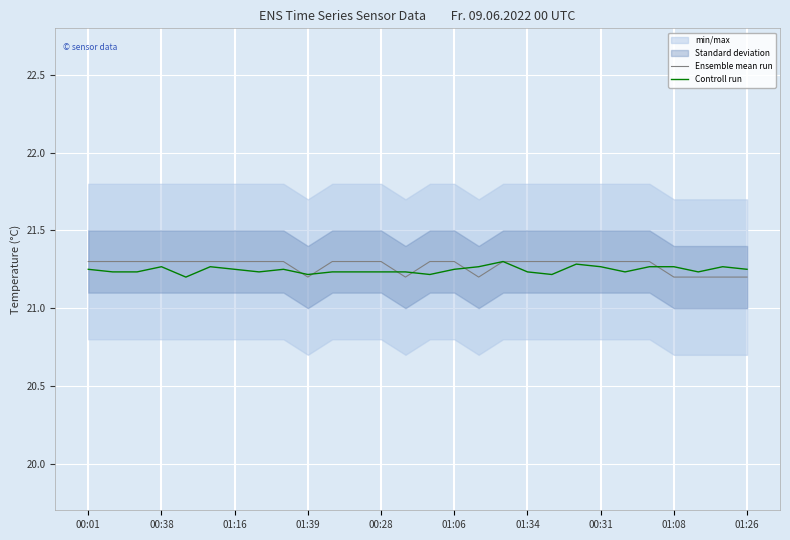

At how many categories does at least one series exceed 21?

28